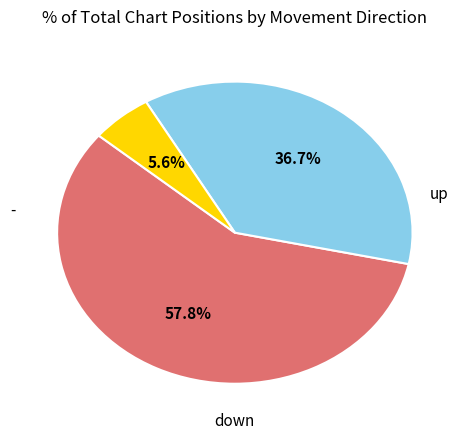

Is there a majority slice in this chart?

Yes